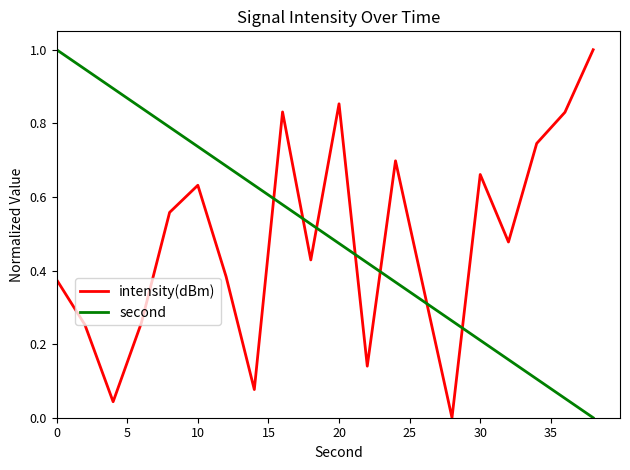

What is the highest value of the second series?

1.0